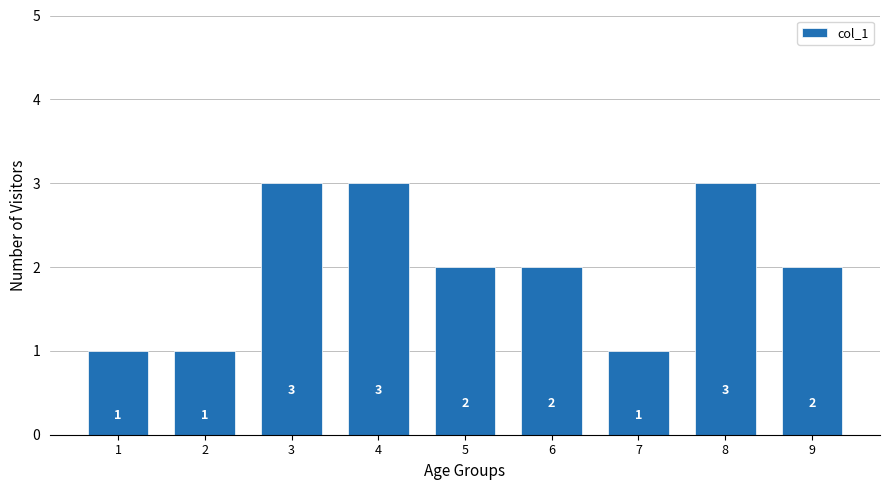

Reading left to right, what are all the values shown in this chart?

1=1	2=1	3=3	4=3	5=2	6=2	7=1	8=3	9=2